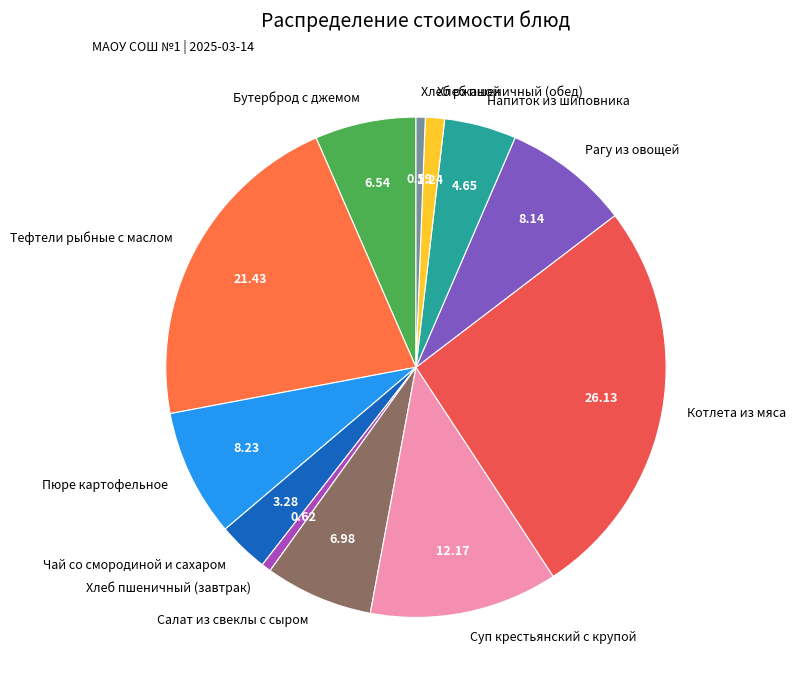

Do Напиток из шиповника and Котлета из мяса together represent more than half of the pie?

No